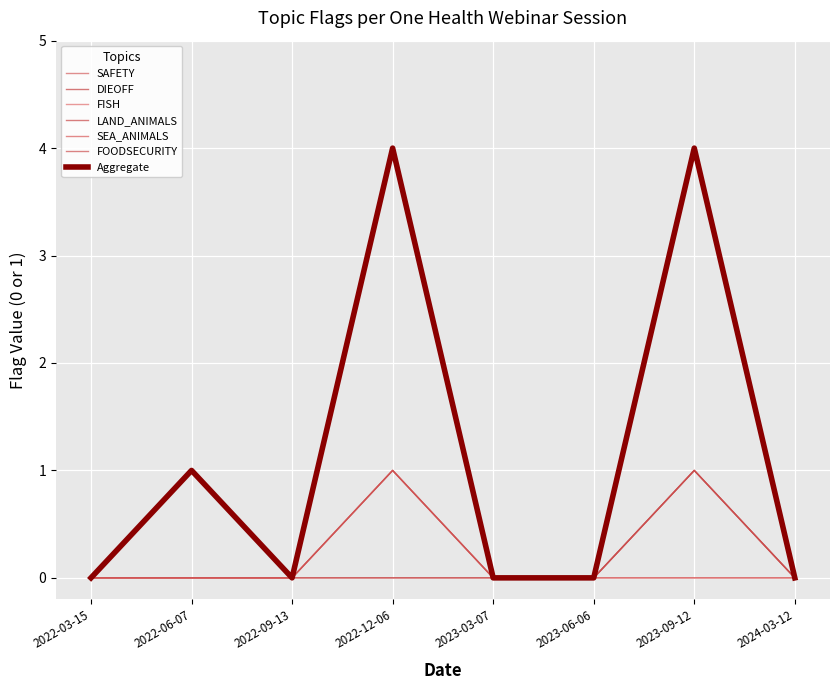

Between 2022-03-15 and 2023-06-06, which is larger?

2022-03-15